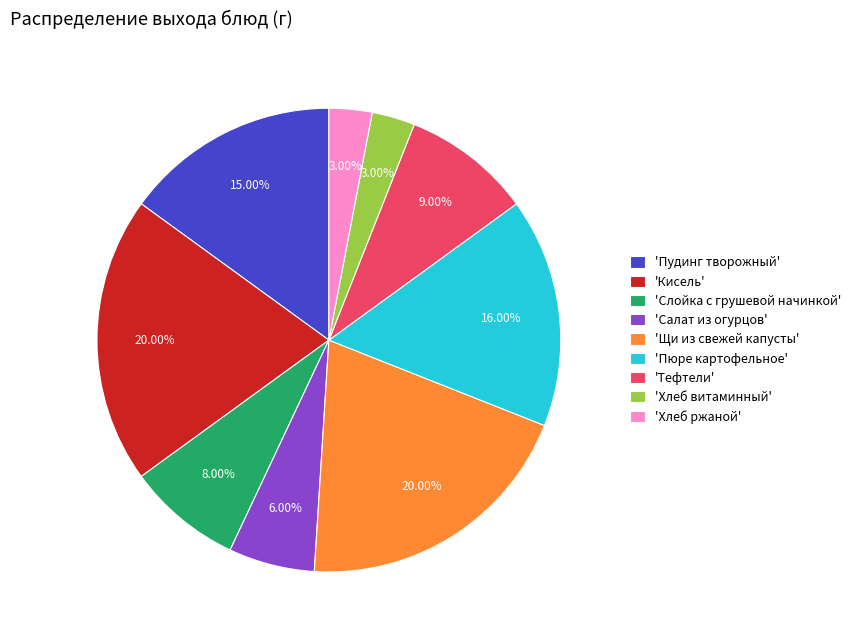

Does any single category account for the majority?

No